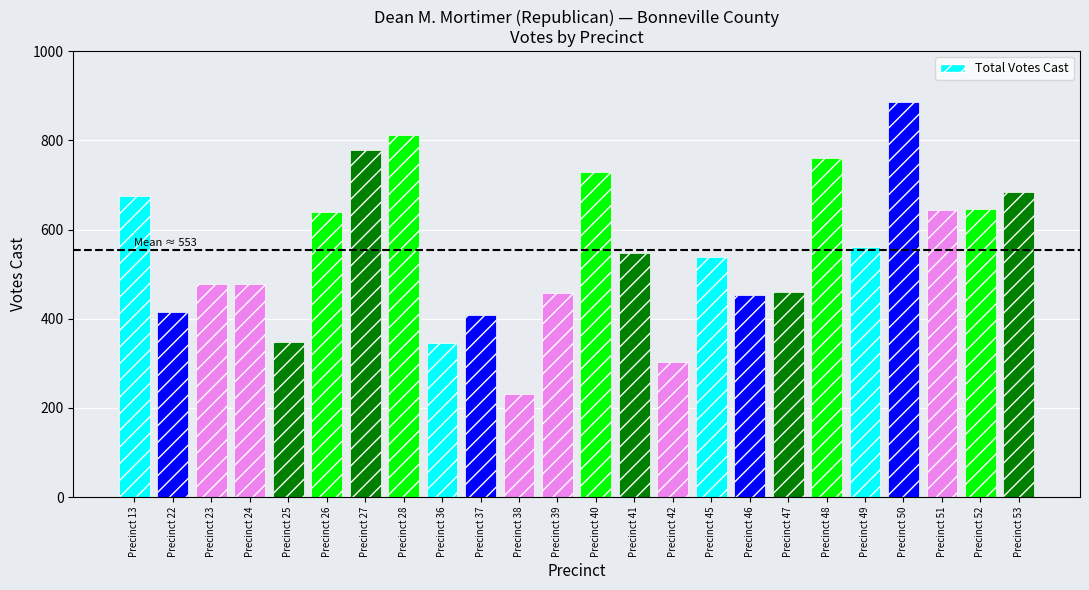

What value does the data have at Precinct 49, to the nearest 50?

550